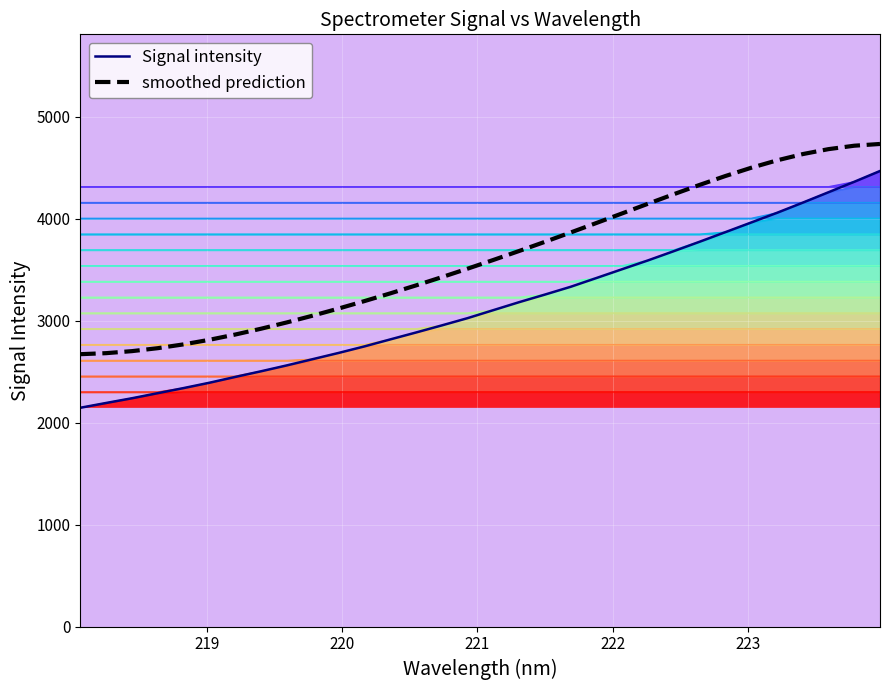

What is the spread (max minus min) of values at 220?

462.0